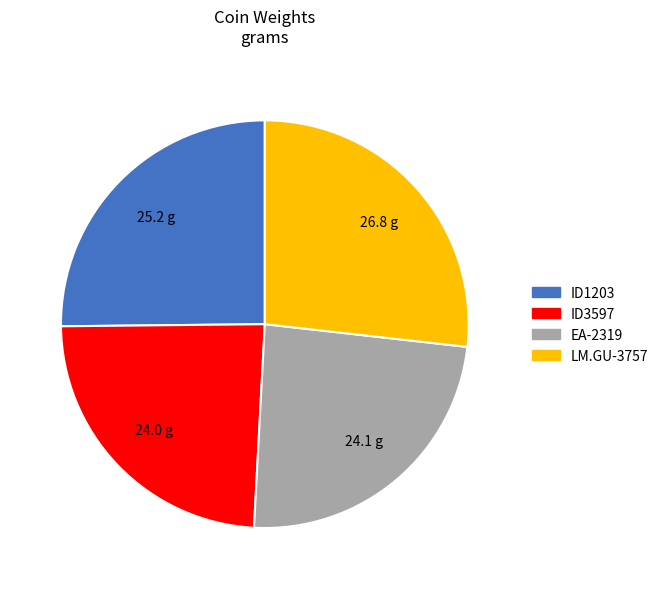

Is there any slice that represents more than half of the pie?

No